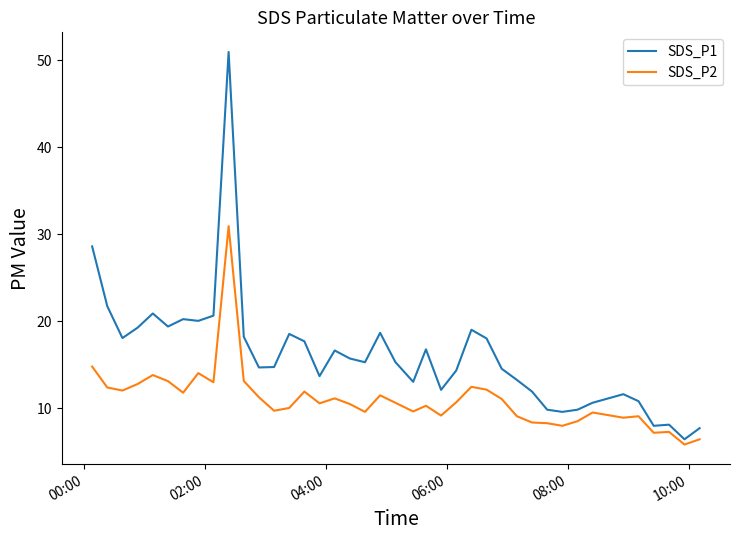

Which series has the largest total across all categories?

SDS_P1